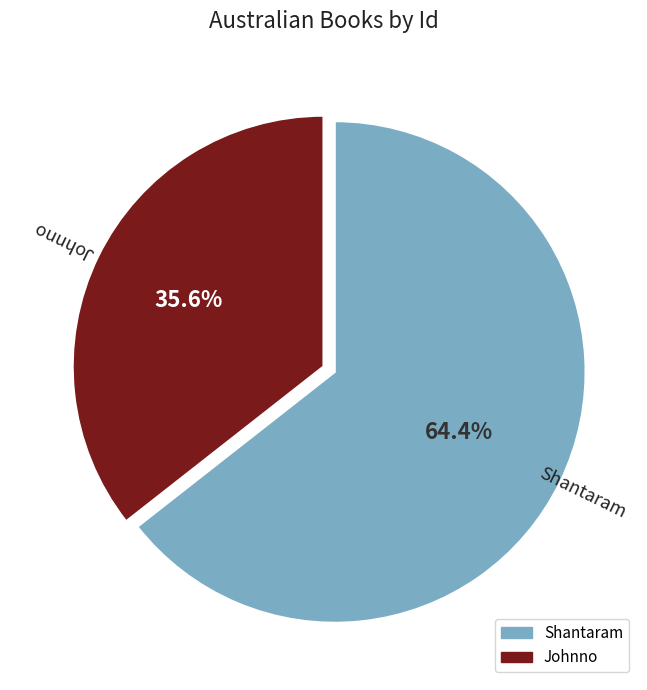

Does Johnno account for over 50% of the chart?

No